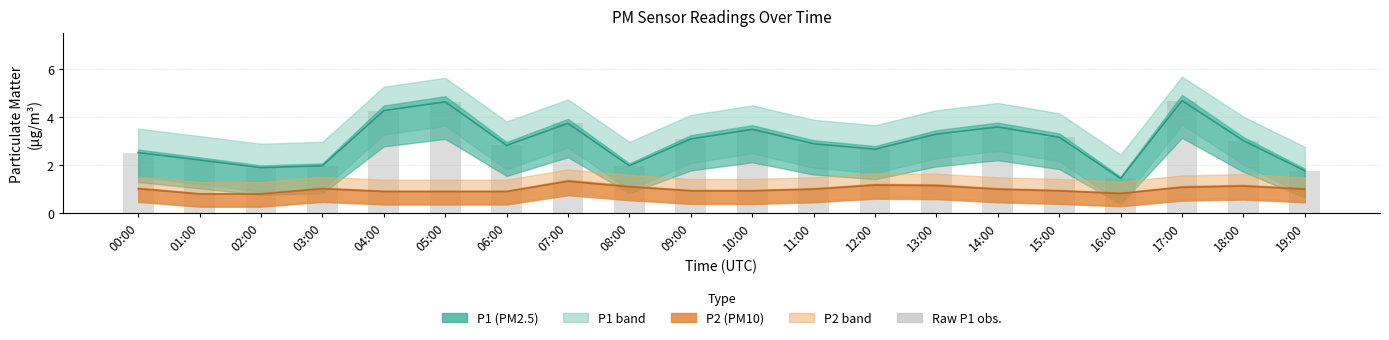

What is the average value?

3.0